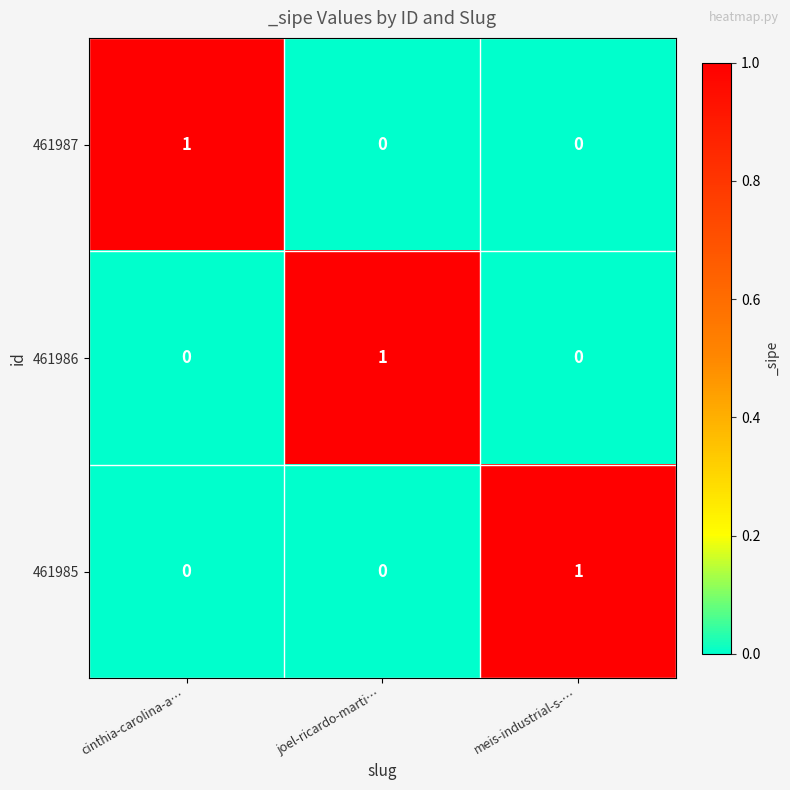

Is it true that 461987 equals 0 at meis-industrial-s-…?

True